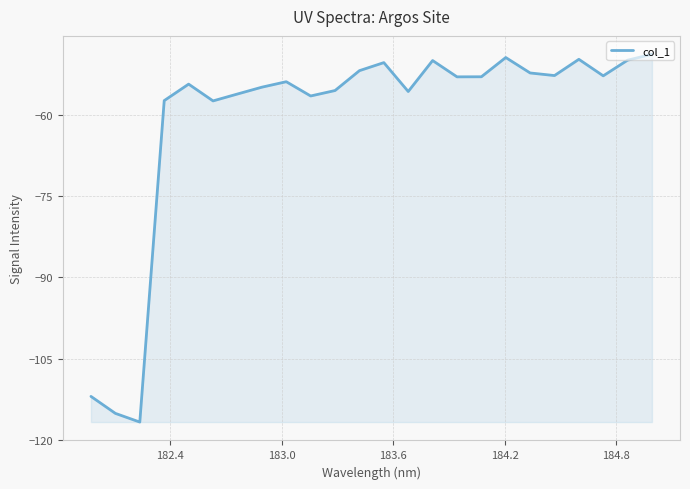

What is the greatest value displayed?

-48.8